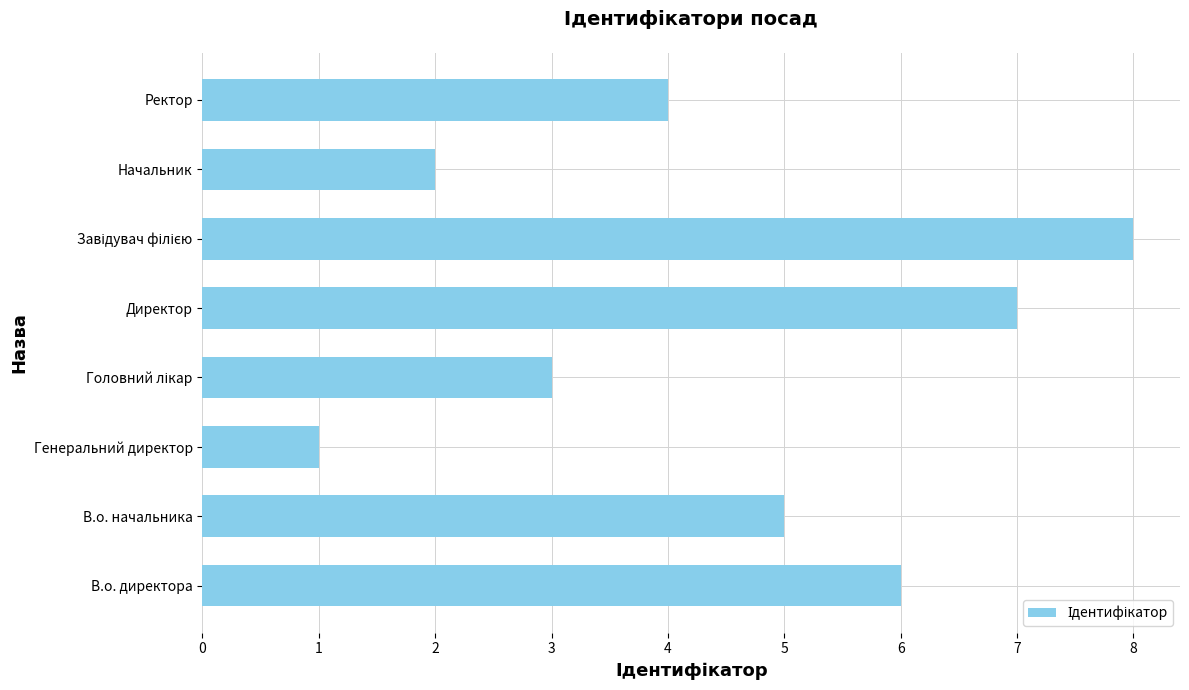

What is the smallest value displayed?

1